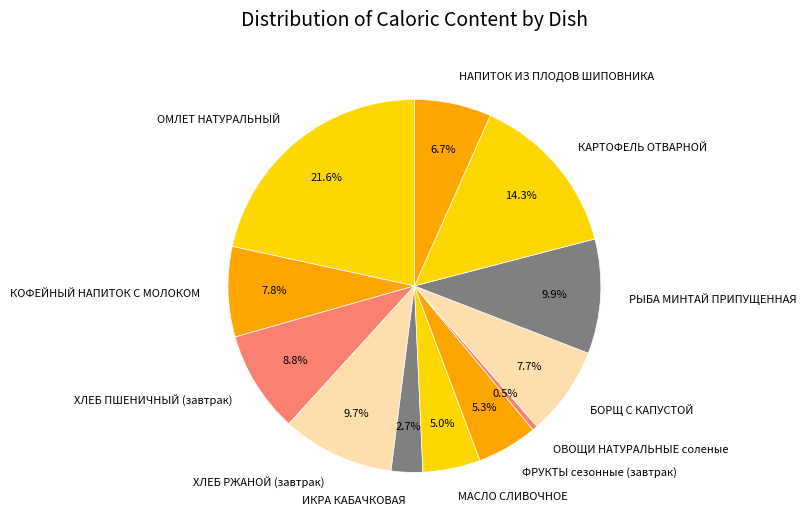

Is it true that КАРТОФЕЛЬ ОТВАРНОЙ is 14% of the pie?

True